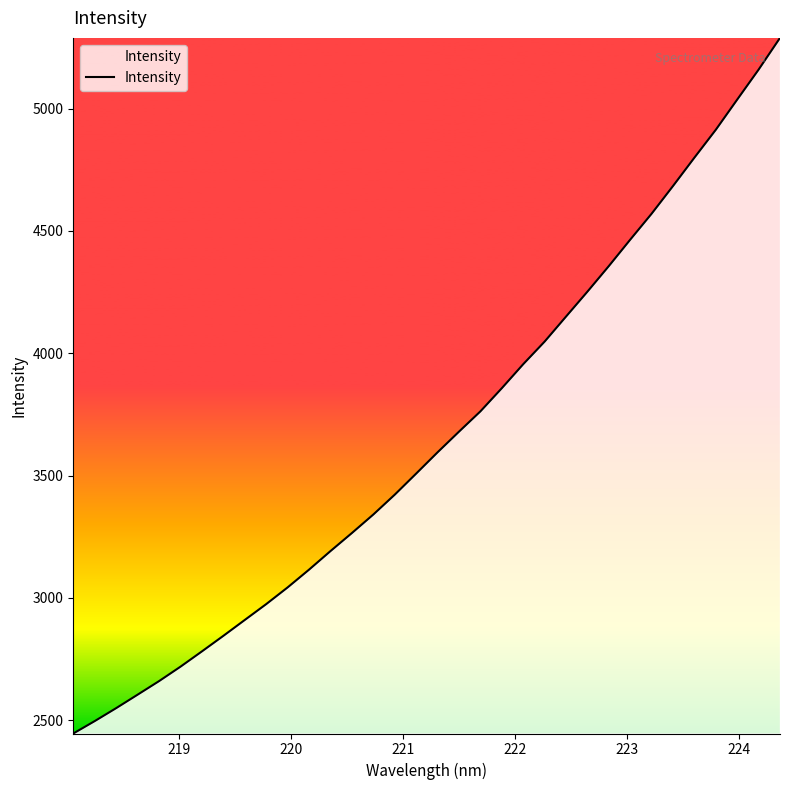

How many lines are shown in the chart?

1